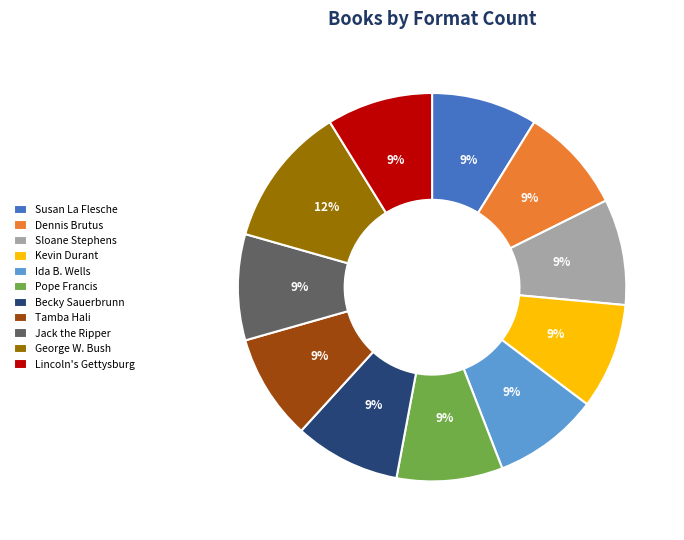

How many slices are in this pie chart?

11